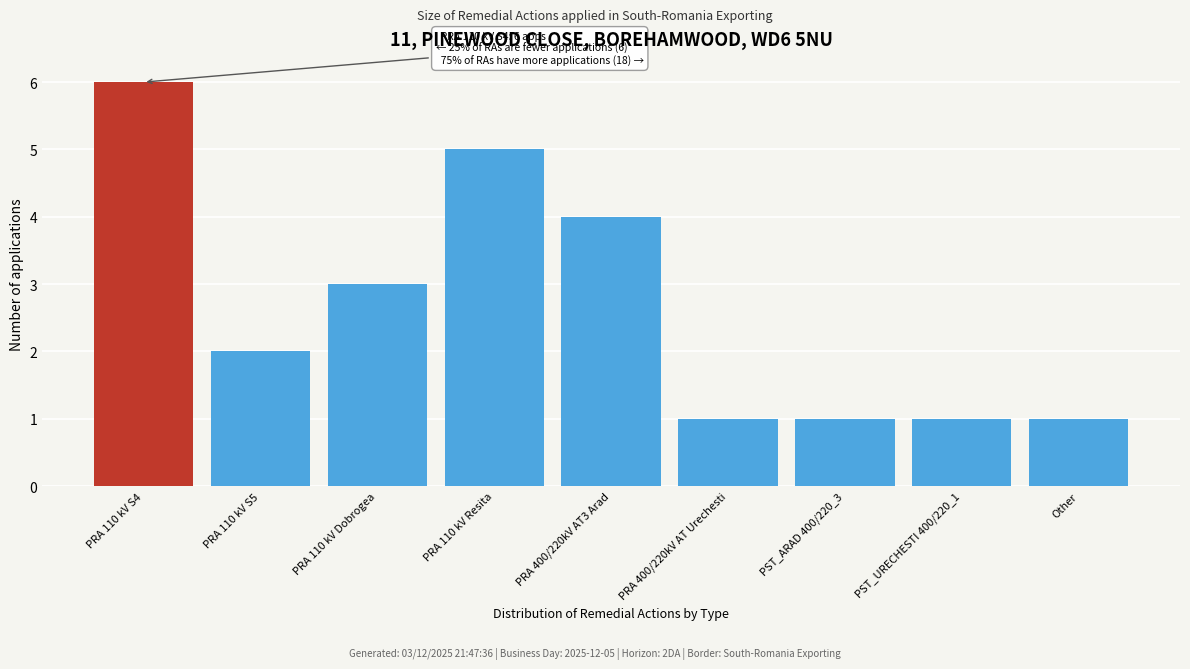

Reading left to right, list all the values displayed in this chart.

6	2	3	5	4	1	1	1	1